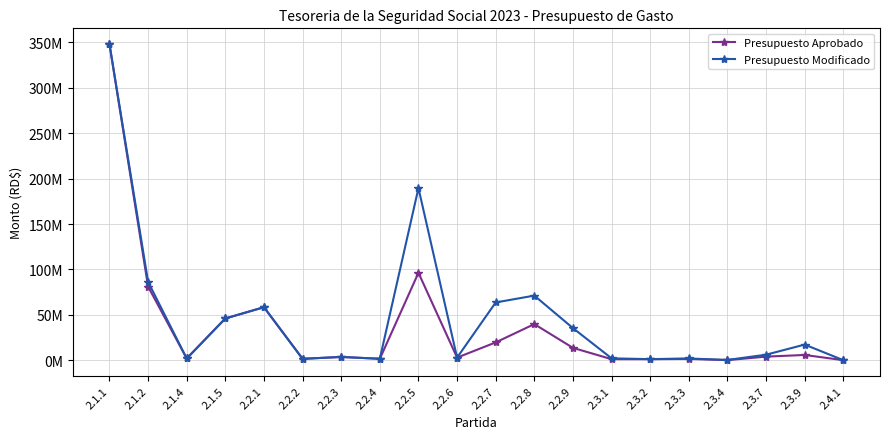

Is this an area chart (filled region under the line)?

No